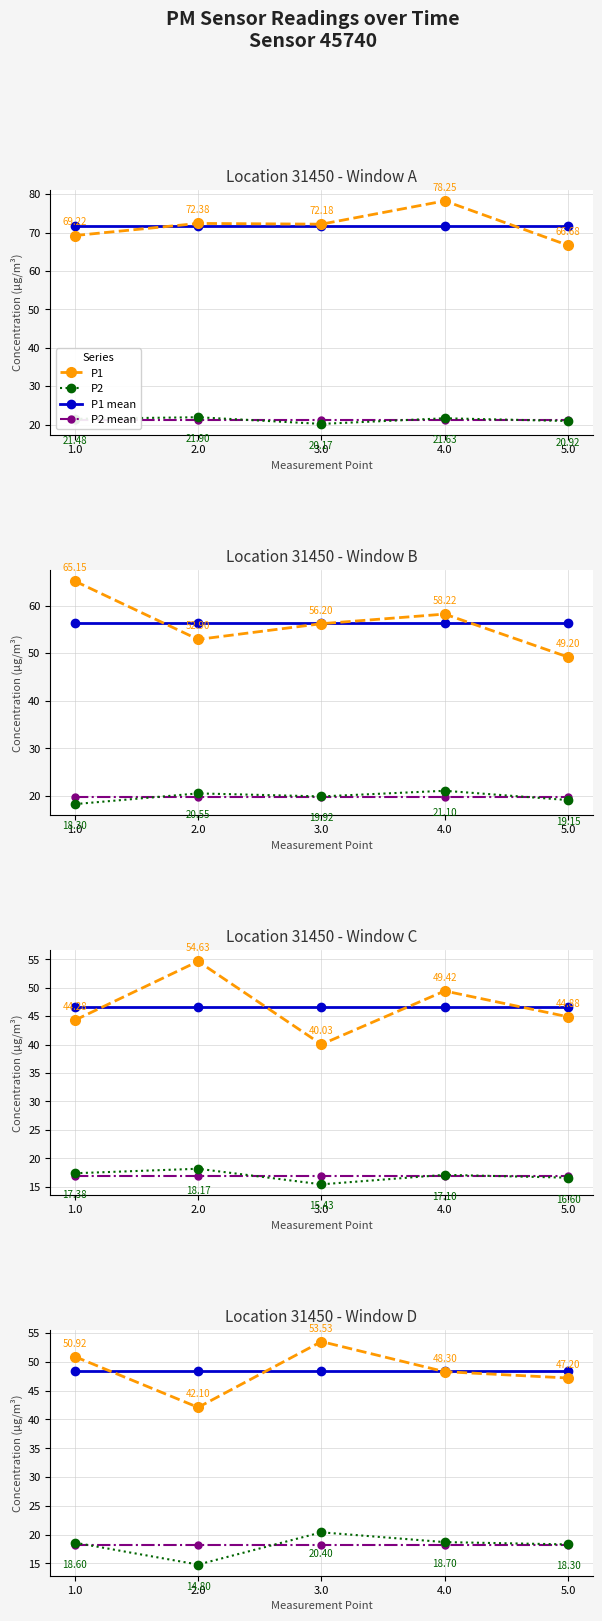

Is the value of P2 at 5.0 greater than the value of P2 mean at 2.0?

Yes